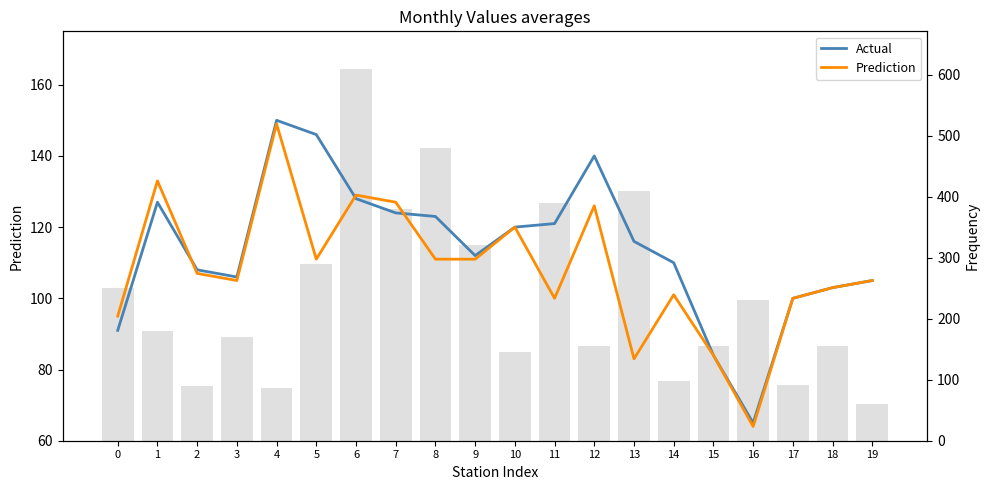

Which series has the largest range (max minus min)?

Actual